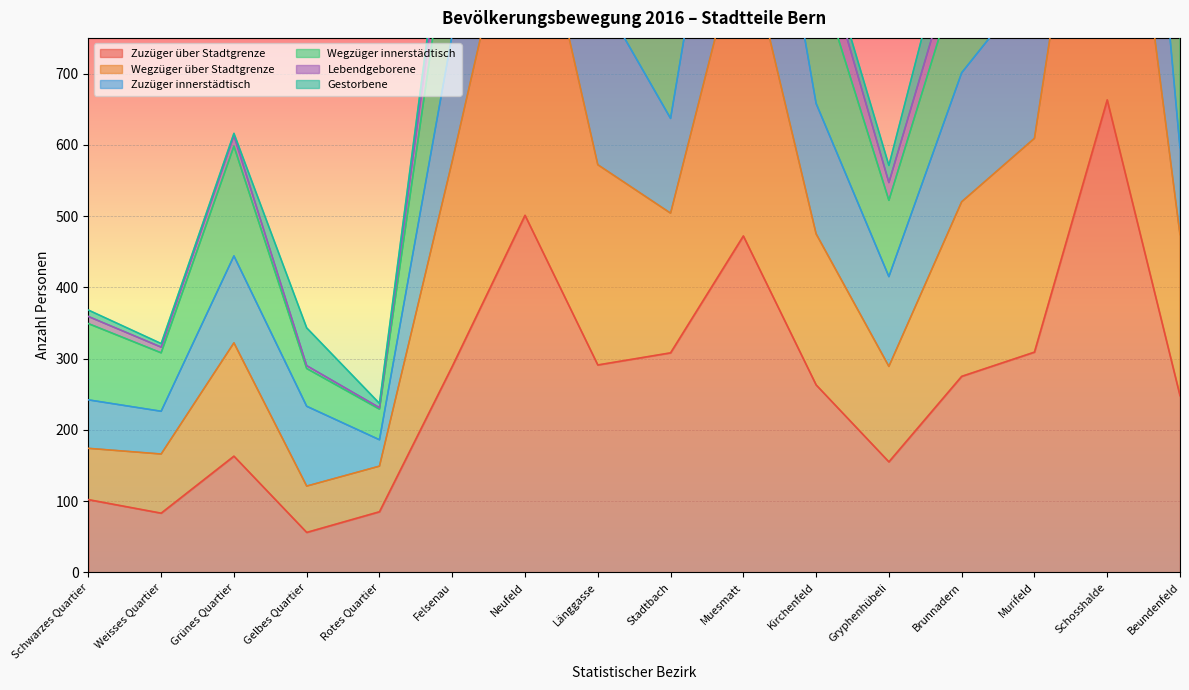

The Zuzüger über Stadtgrenze series shows 85 at Rotes Quartier. True or false?

True